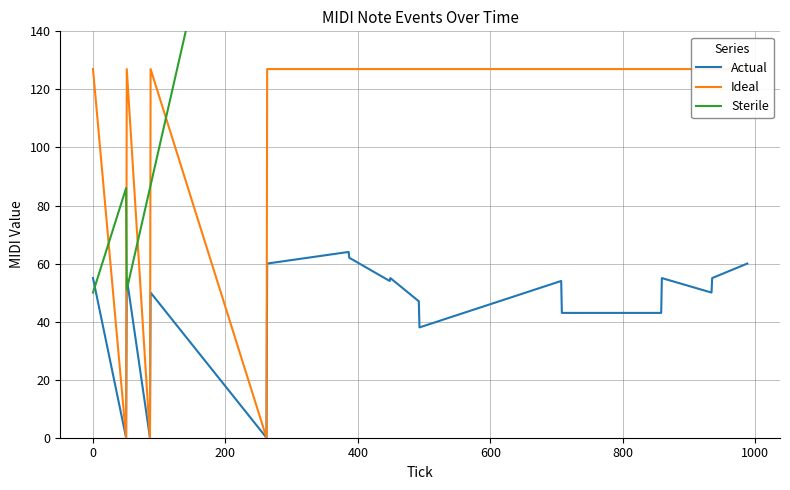

Which series has the largest total across all categories?

Sterile